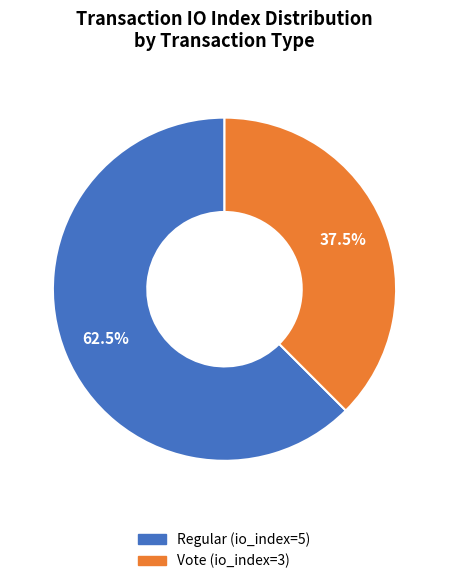

Between Regular (io_index=5) and Vote (io_index=3), which is larger?

Regular (io_index=5)